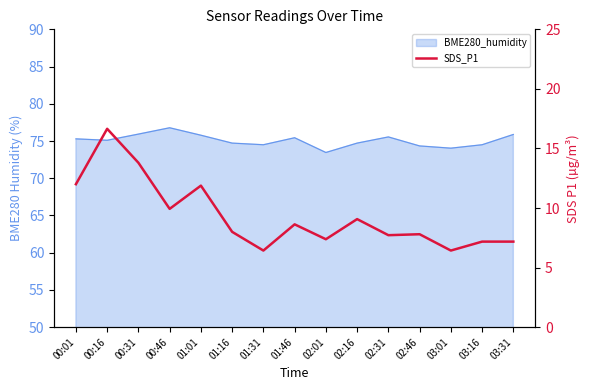

At which label does the data first exceed 8?

00:01